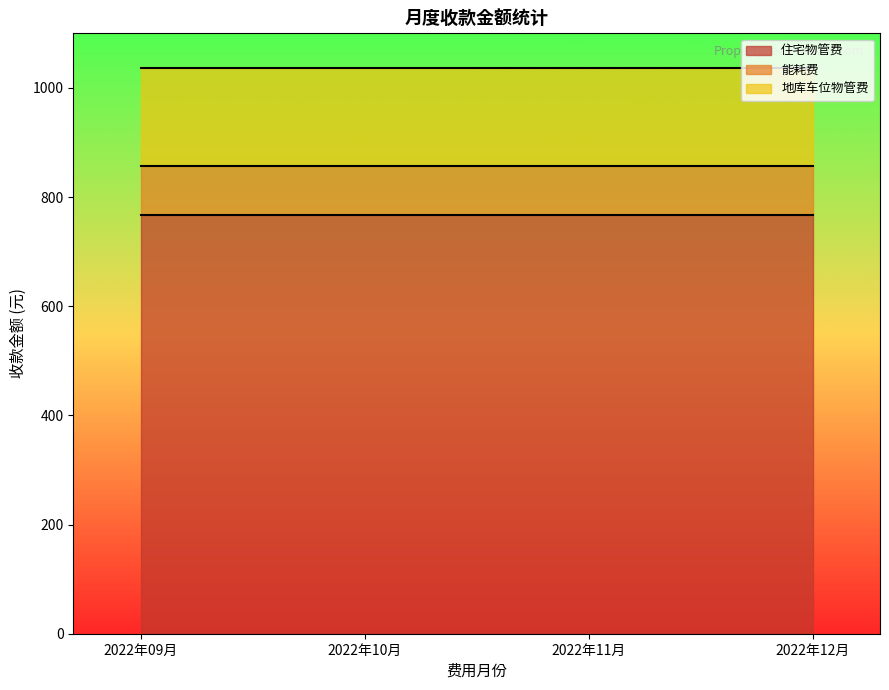

Which series has the widest spread of values?

住宅物管费